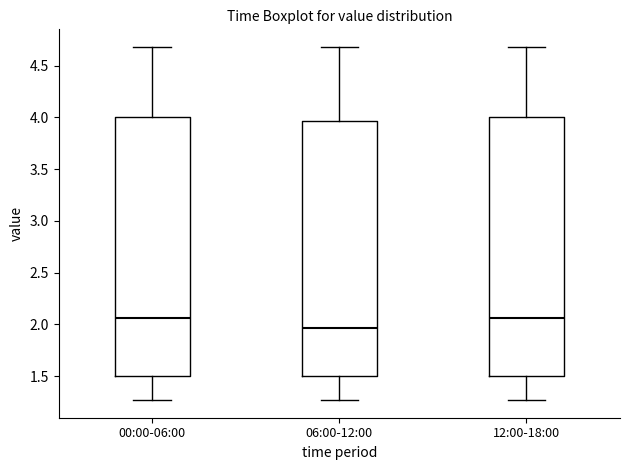

Reading left to right, read every box against the y-axis: the position of its median line, the range the box covers, and the ends of its whiskers. The values are not printed on the chart, so give them approximately, as read against the axis.

00:00-06:00: median 2.05, box 1.50 to 4.00, whiskers 1.25 to 4.70
06:00-12:00: median 1.95, box 1.50 to 3.95, whiskers 1.25 to 4.70
12:00-18:00: median 2.05, box 1.50 to 4.00, whiskers 1.25 to 4.70